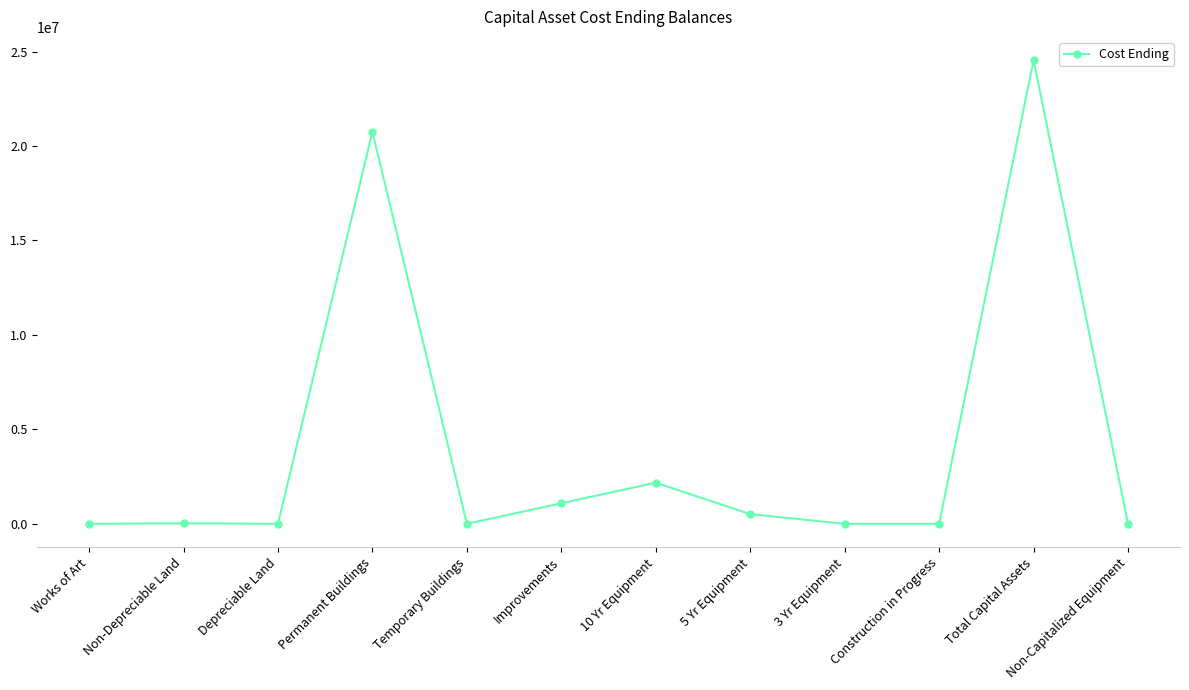

Which category has the highest value across all series?

Total Capital Assets